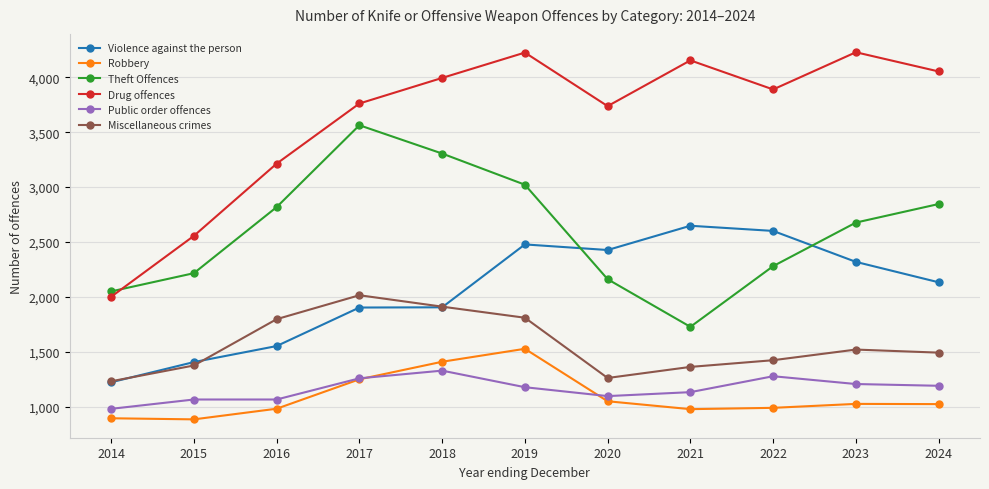

Rank the series by their maximum value, from lowest to highest.

Public order offences, Robbery, Miscellaneous crimes, Violence against the person, Theft Offences, Drug offences